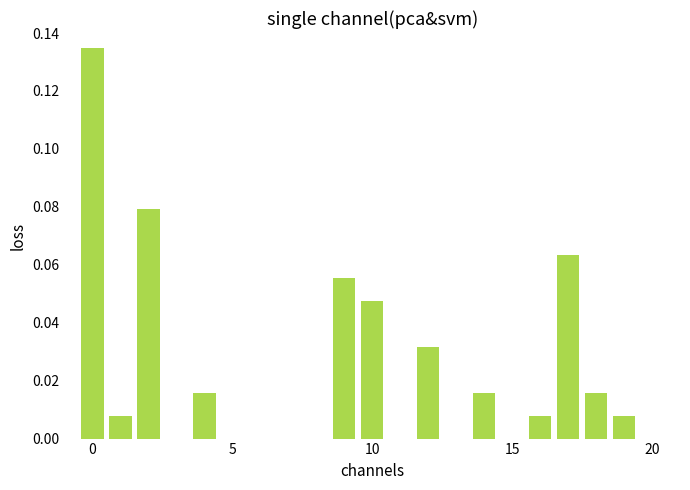

What is the sum of all values?

0.5